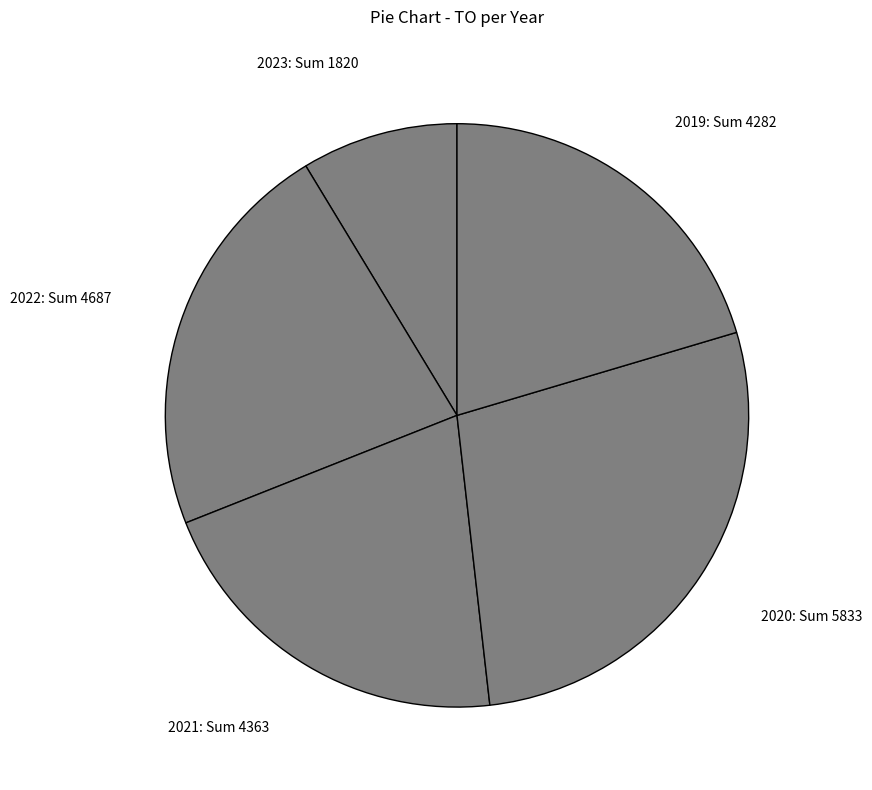

What is the largest slice in the pie chart?

2020: Sum 5833